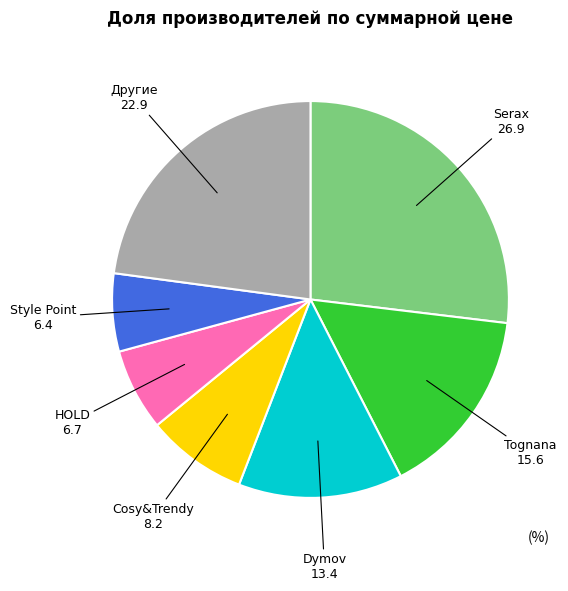

How many segments does this pie chart have?

7